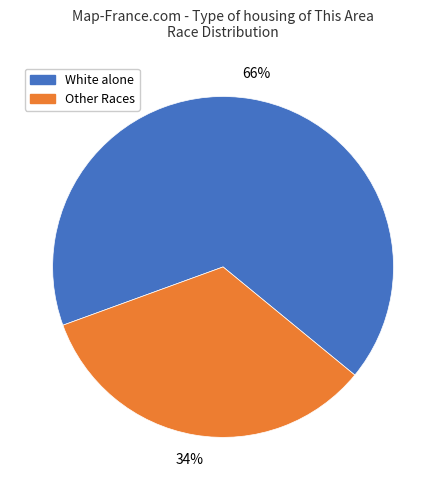

Which slice represents more than half of the pie?

White alone